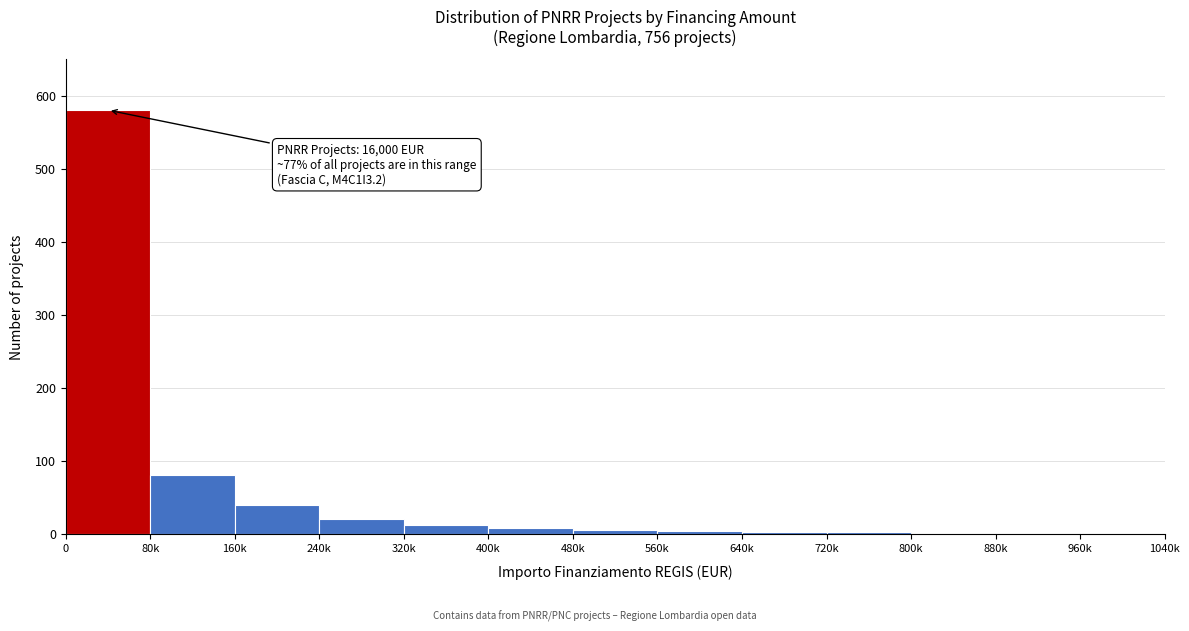

What is the sum of the values at 960k and 240k?

20